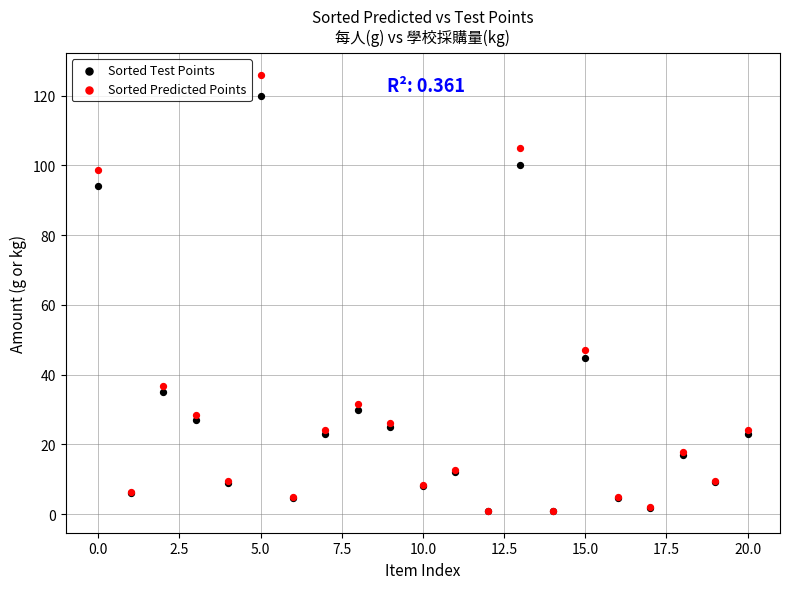

In the Sorted Predicted Points series, what Y value is closest to 63?

47.0